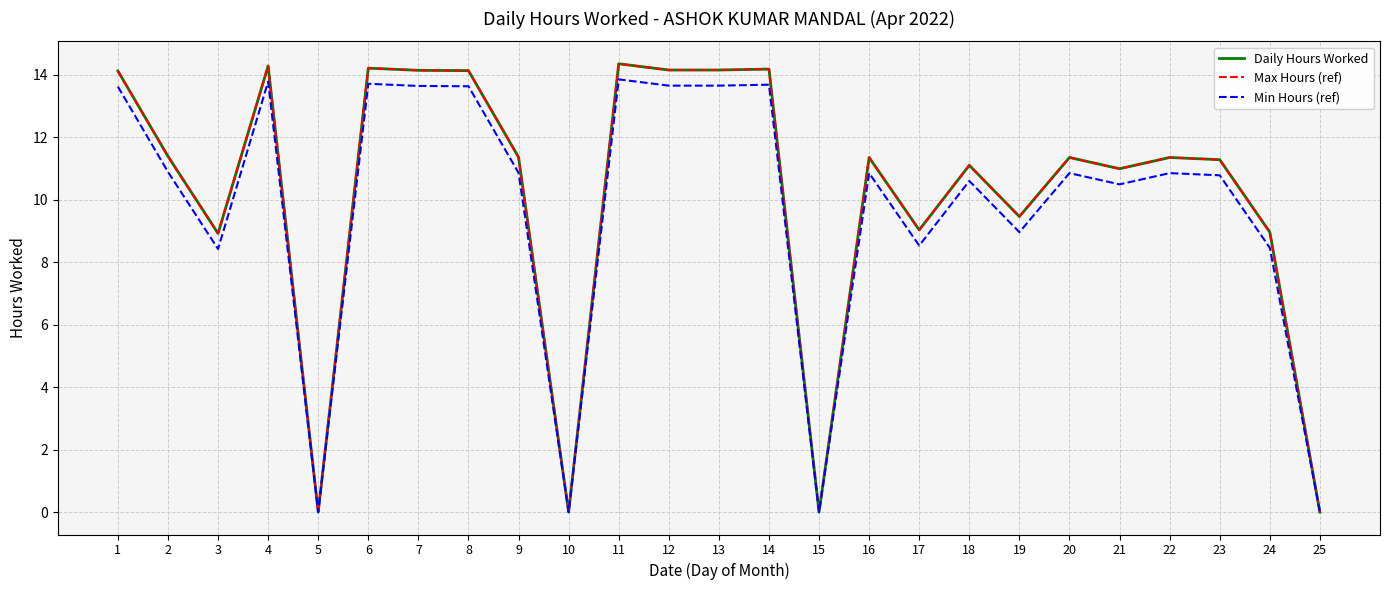

True or false: Daily Hours Worked and Min Hours (ref) cross at least once.

False